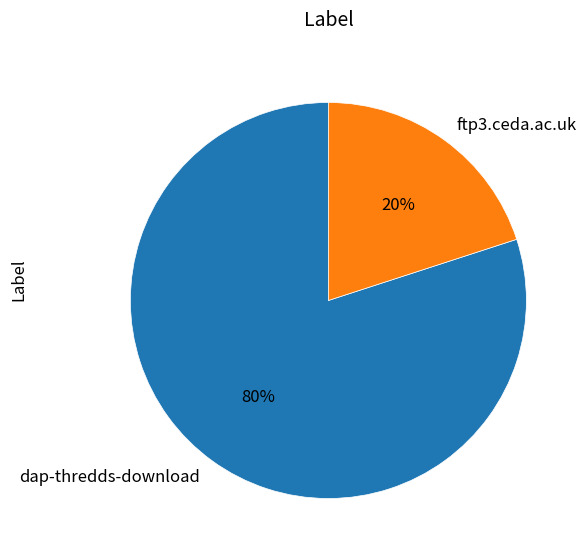

How many segments does this pie chart have?

2